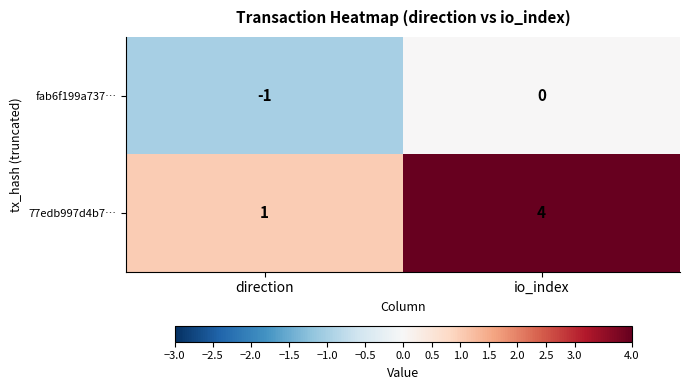

What is the greatest value displayed?

4